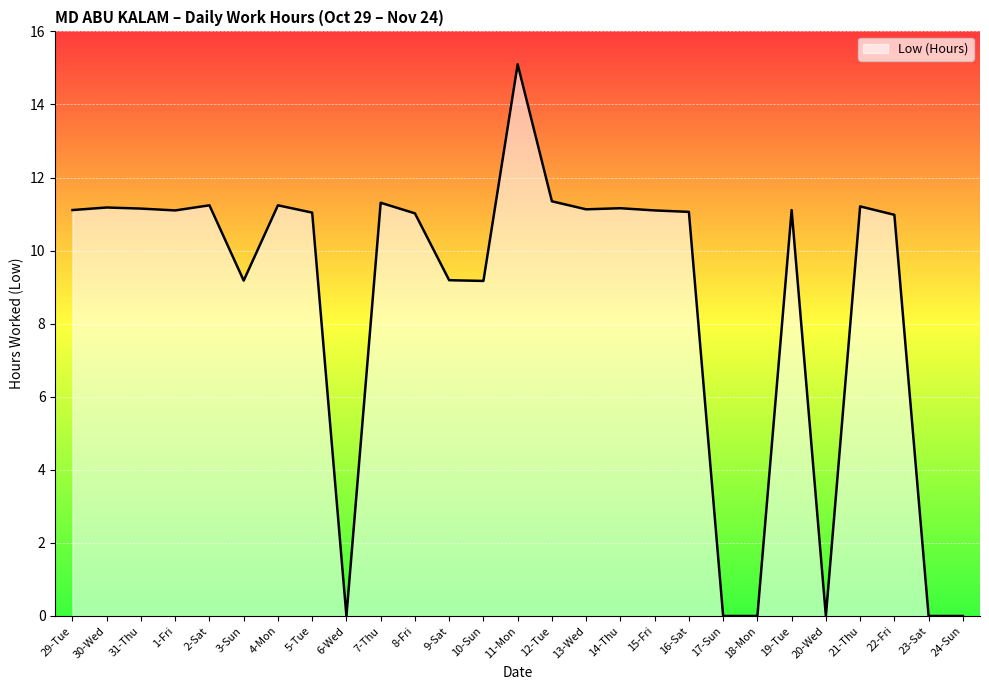

At which label does the data first exceed 11?

29-Tue